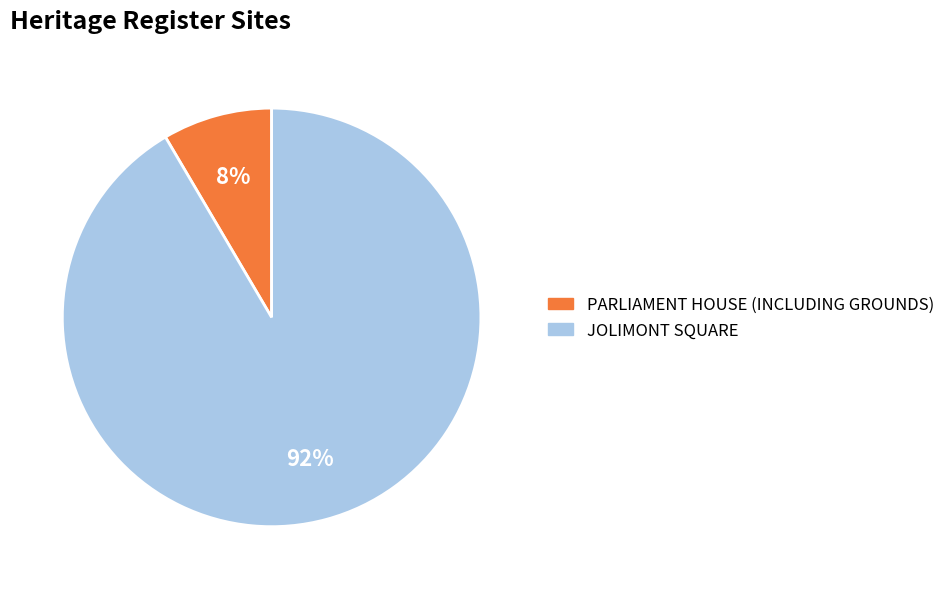

Which category has the biggest portion of the pie?

JOLIMONT SQUARE